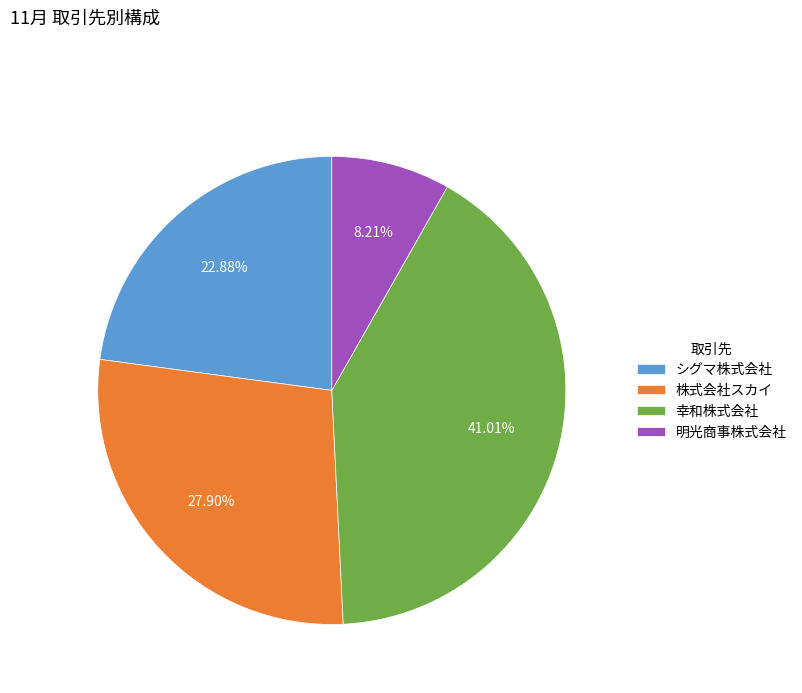

Is it true that 幸和株式会社 is 41% of the pie?

True